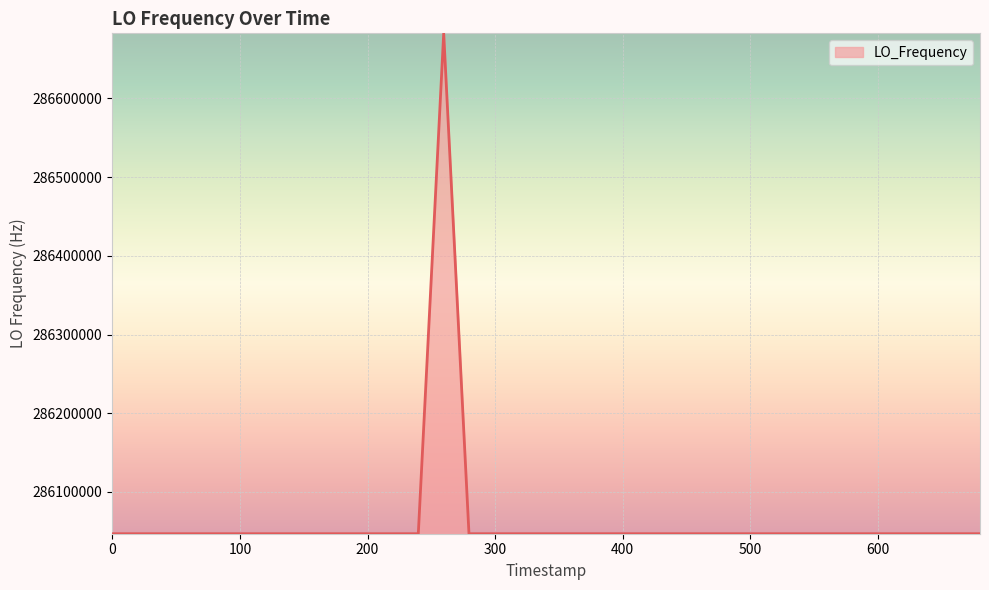

Count the number of values greater than 286047000.

23